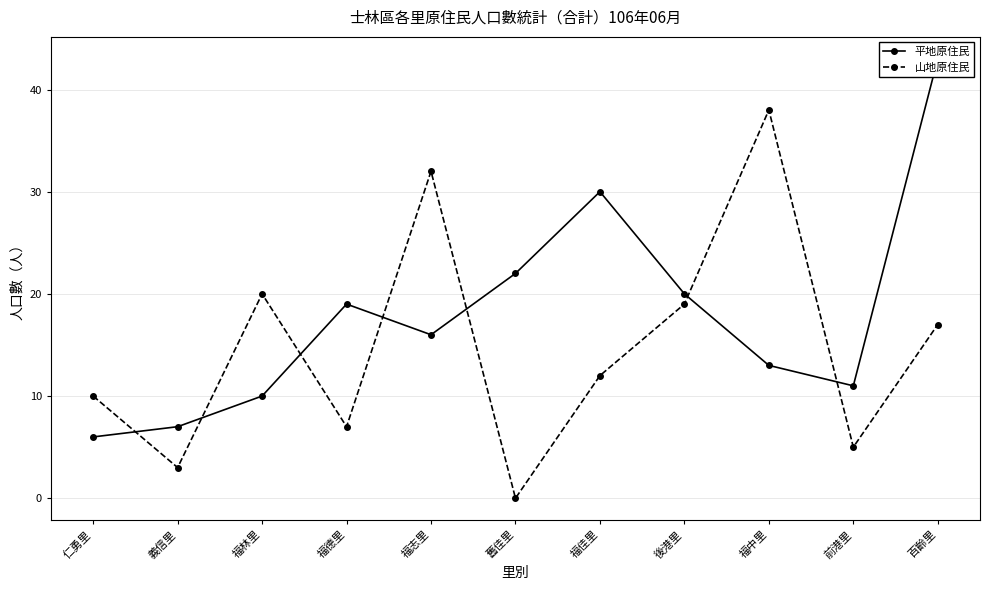

Which series ends up on top after the final intersection of 山地原住民 and 平地原住民?

平地原住民